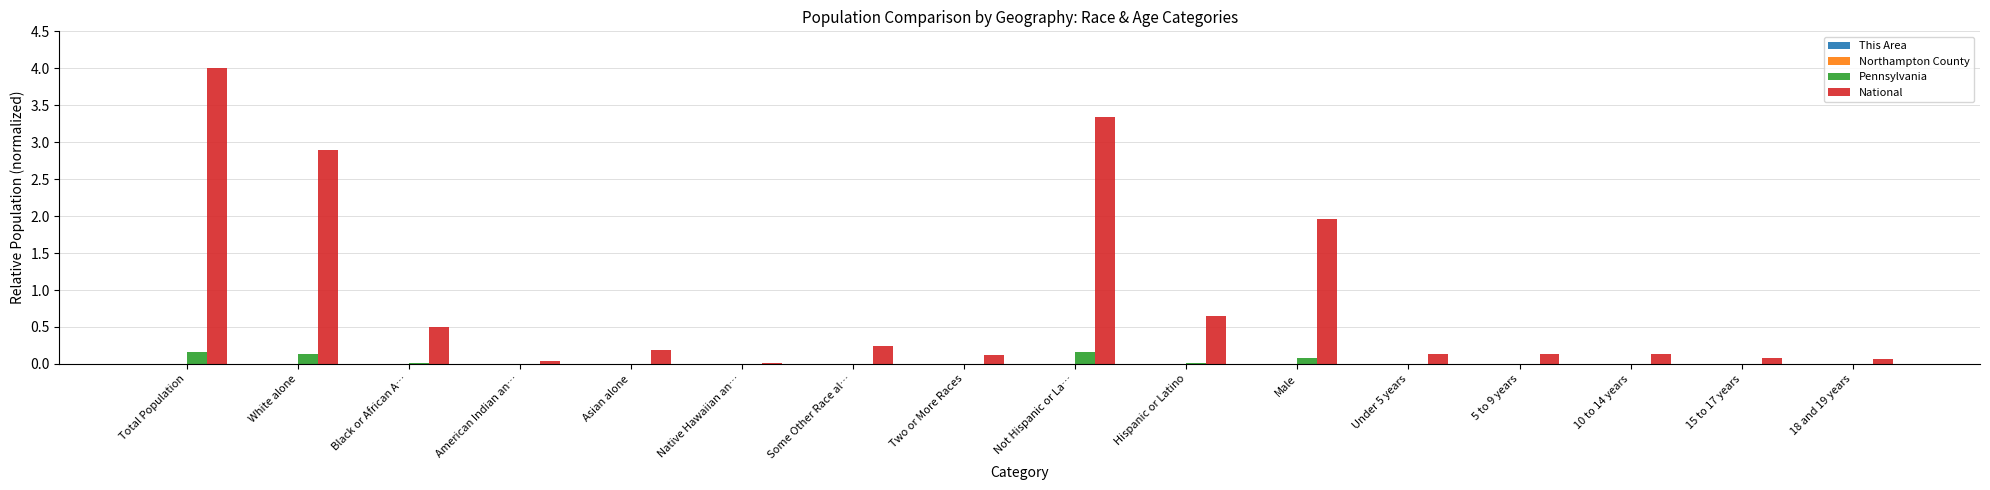

Which series changed the most between Some Other Race al… and Two or More Races?

National